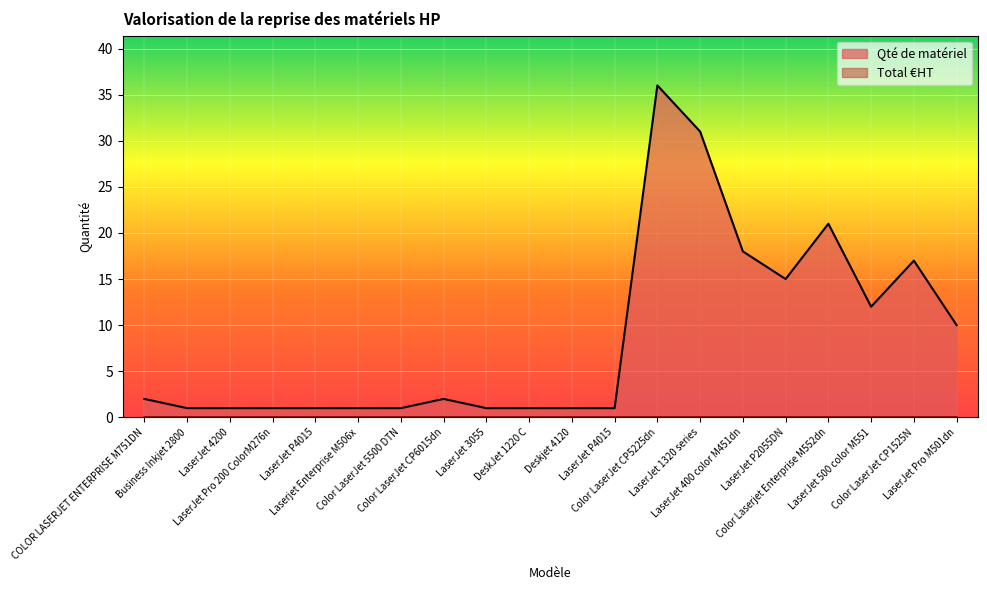

List the labels in order of value, smallest first.

Business Inkjet 2800, LaserJet 4200, LaserJet Pro 200 ColorM276n, LaserJet P4015, Laserjet Enterprise M506x, Color LaserJet 5500 DTN, LaserJet 3055, DeskJet 1220 C, Deskjet 4120, LaserJet P4015, COLOR LASERJET ENTERPRISE M751DN, Color LaserJet CP6015dn, LaserJet Pro M501dn, LaserJet 500 color M551, LaserJet P2055DN, Color LaserJet CP1525N, LaserJet 400 color M451dn, Color Laserjet Enterprise M552dn, LaserJet 1320 series, Color LaserJet CP5225dn